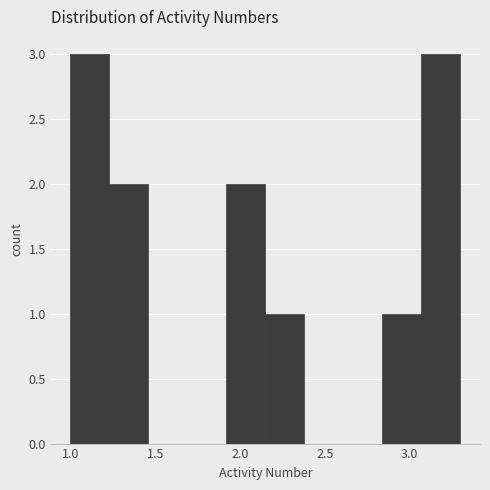

Reading left to right, list every bar in this chart as the range it spans on the x-axis followed by its height. Neither the bar edges nor the heights are printed on the chart, so give them approximately, as read against the axes.

1.00 to 1.23: 3
1.23 to 1.46: 2
1.46 to 1.69: 0
1.69 to 1.92: 0
1.92 to 2.15: 2
2.15 to 2.38: 1
2.38 to 2.61: 0
2.61 to 2.84: 0
2.84 to 3.07: 1
3.07 to 3.30: 3